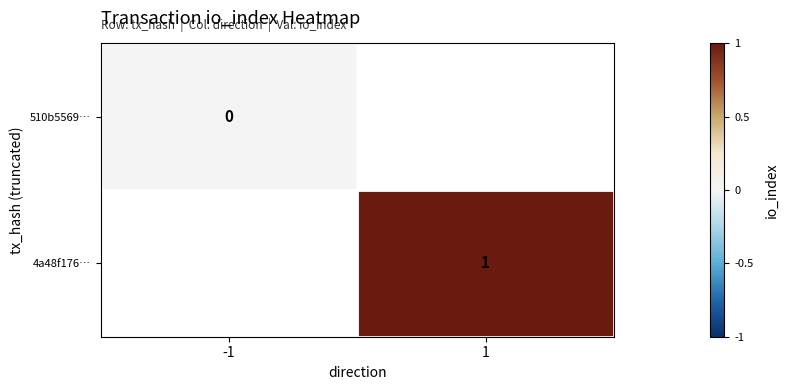

How many values in 4a48f176… are above zero?

1